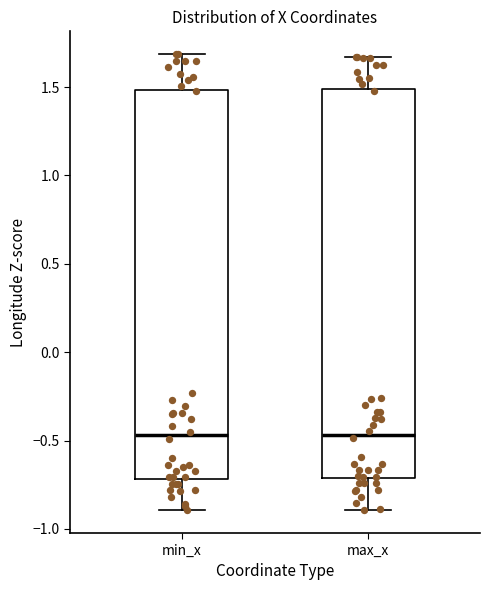

Where does the median line of the box for max_x sit on the y-axis? The values are not printed on the chart, so give them approximately, as read against the axis.

-0.45